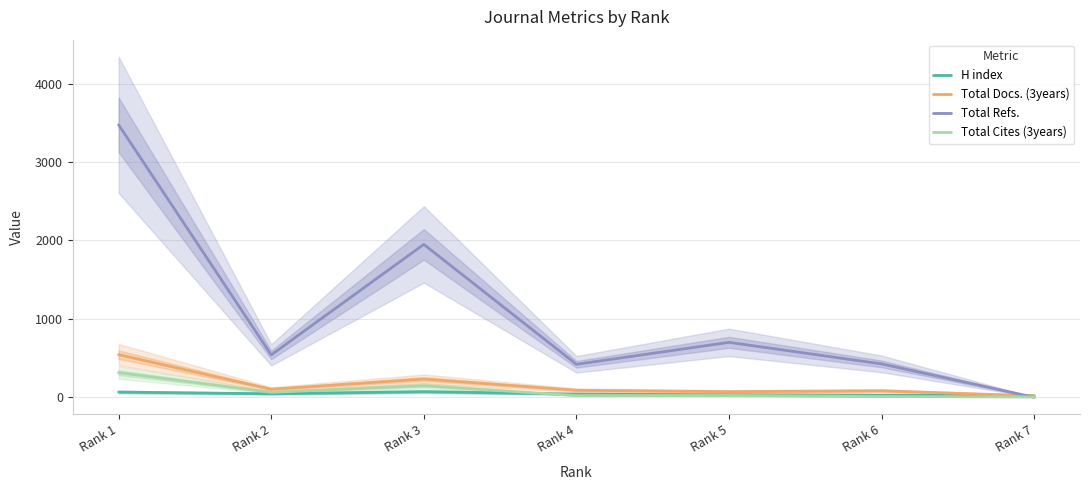

What is the average value of the Total Cites (3years) series?

84